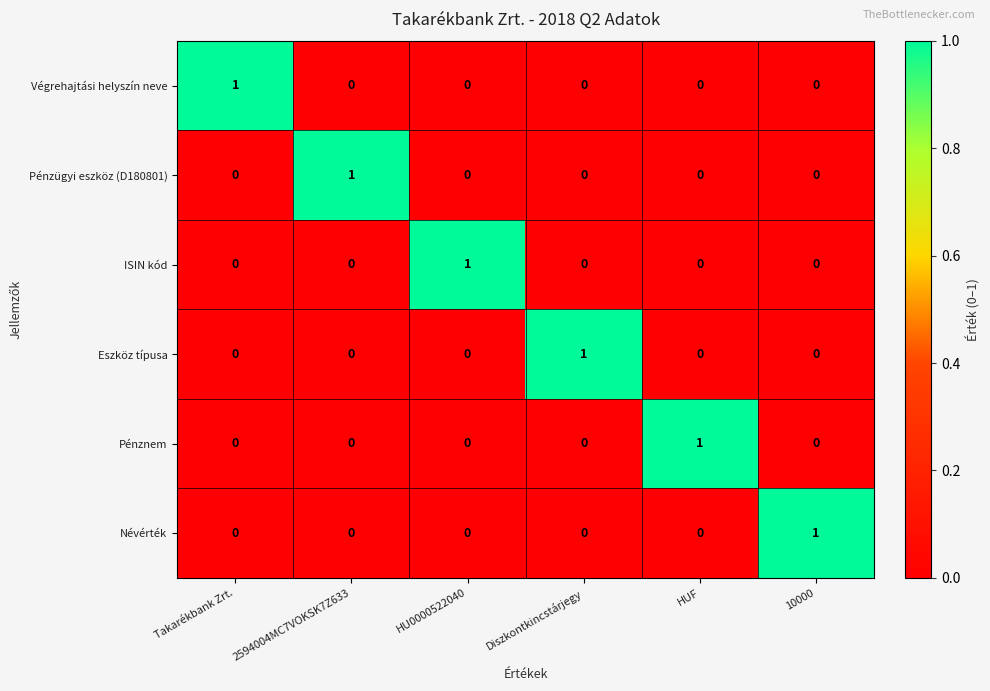

The Végrehajtási helyszín neve series shows 1 at Takarékbank Zrt.. True or false?

True